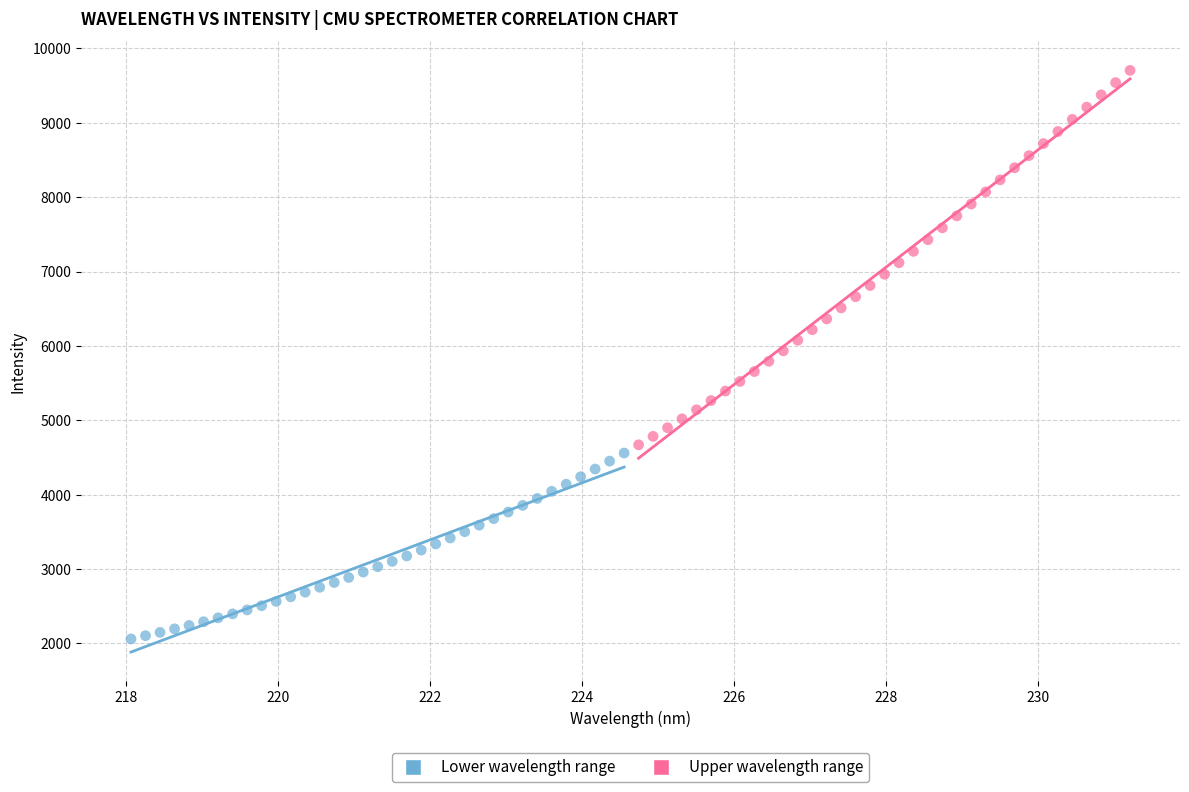

Which series reaches the maximum Y coordinate?

Upper wavelength range